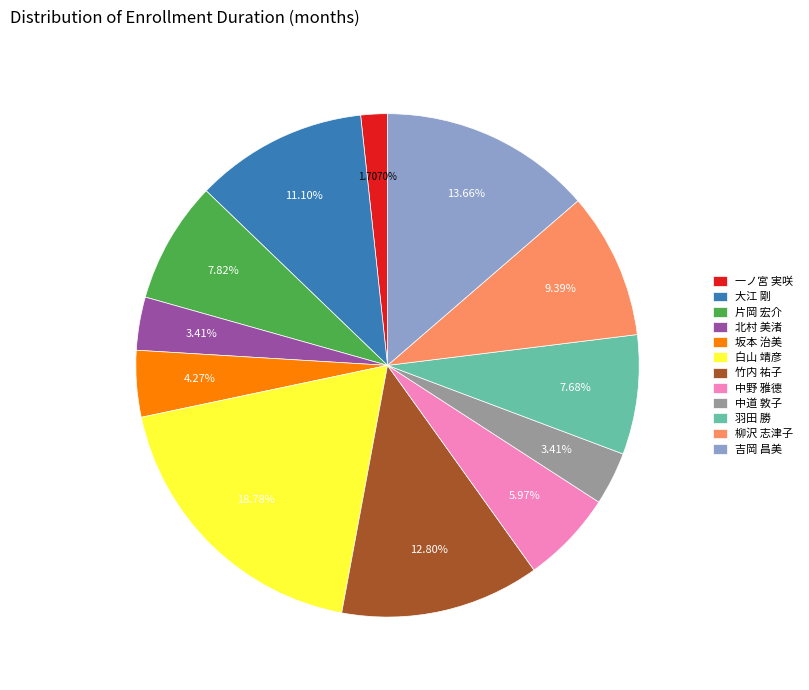

Is 白山 靖彦 the majority of the pie?

No